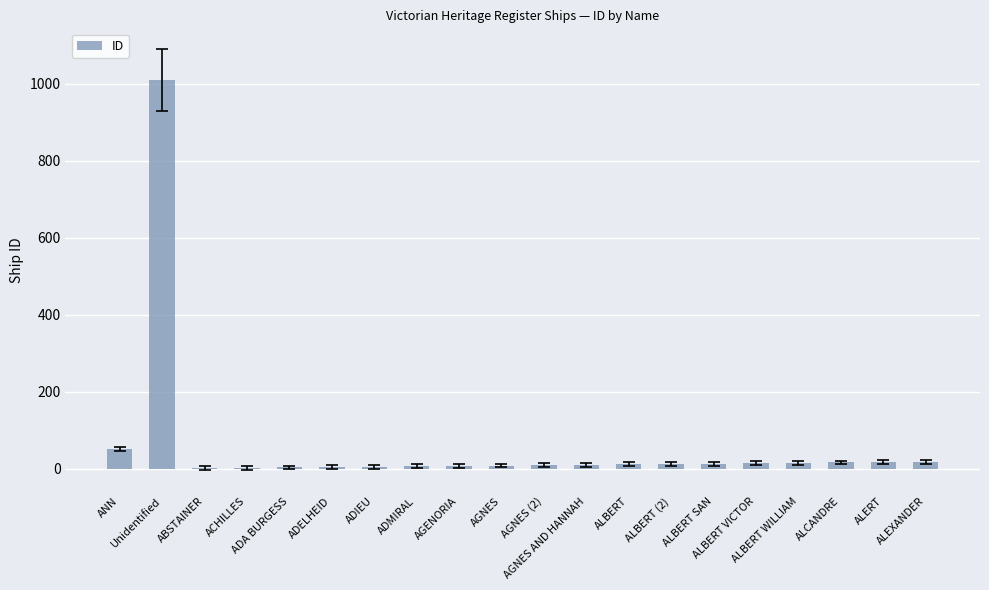

The value at ADA BURGESS is 3. True or false?

True